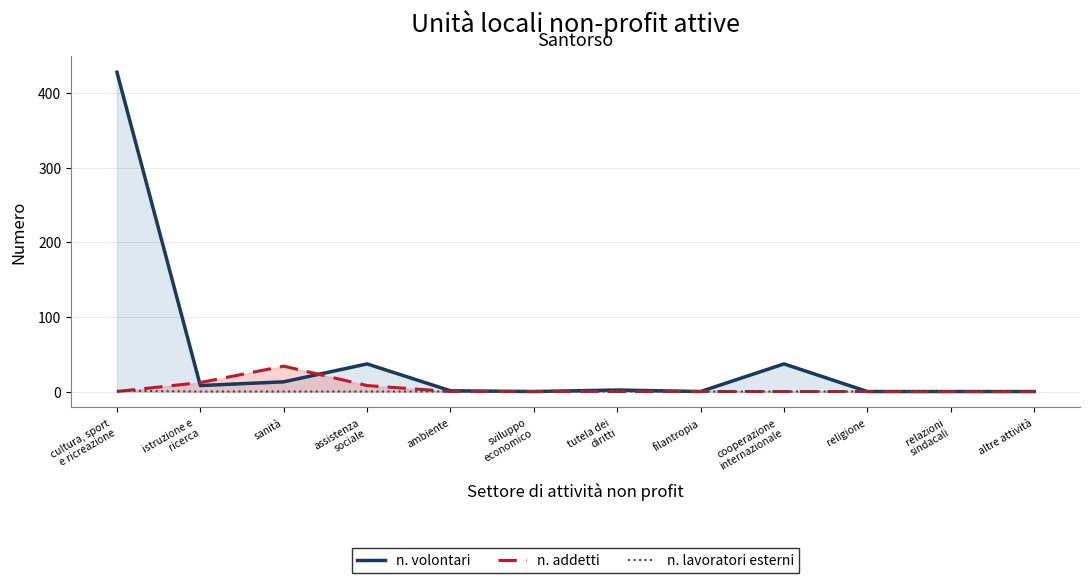

True or false: n. volontari has a value of 137 at relazioni
sindacali.

False